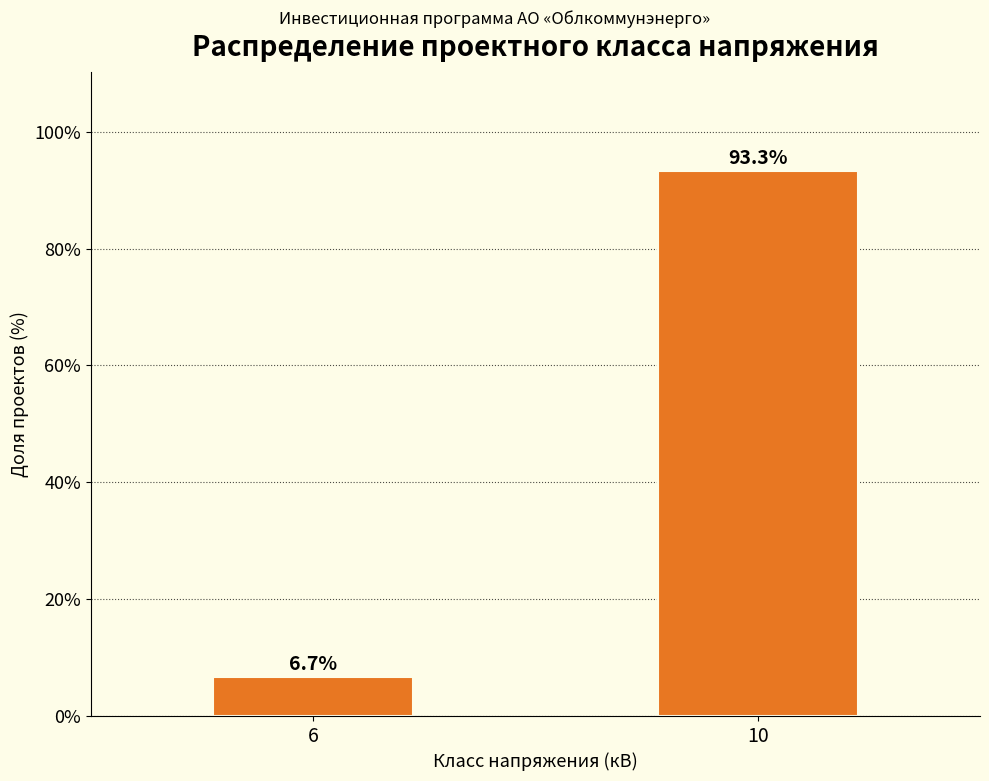

Reading left to right, what are all the values shown in this chart?

6.7	93.3